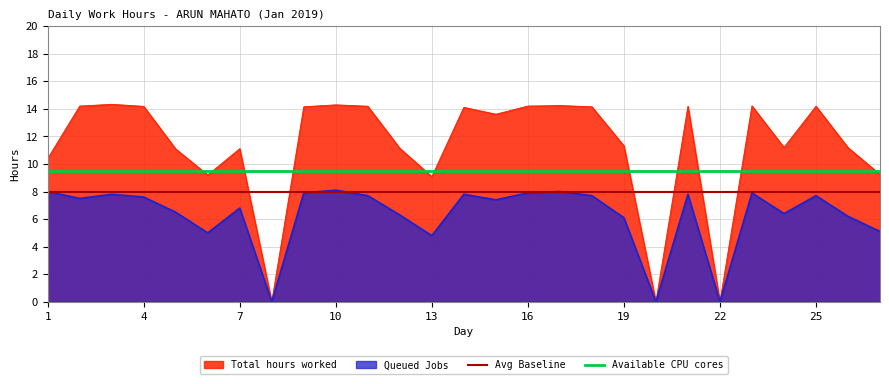

What is the sum of all Available CPU cores values?

256.5